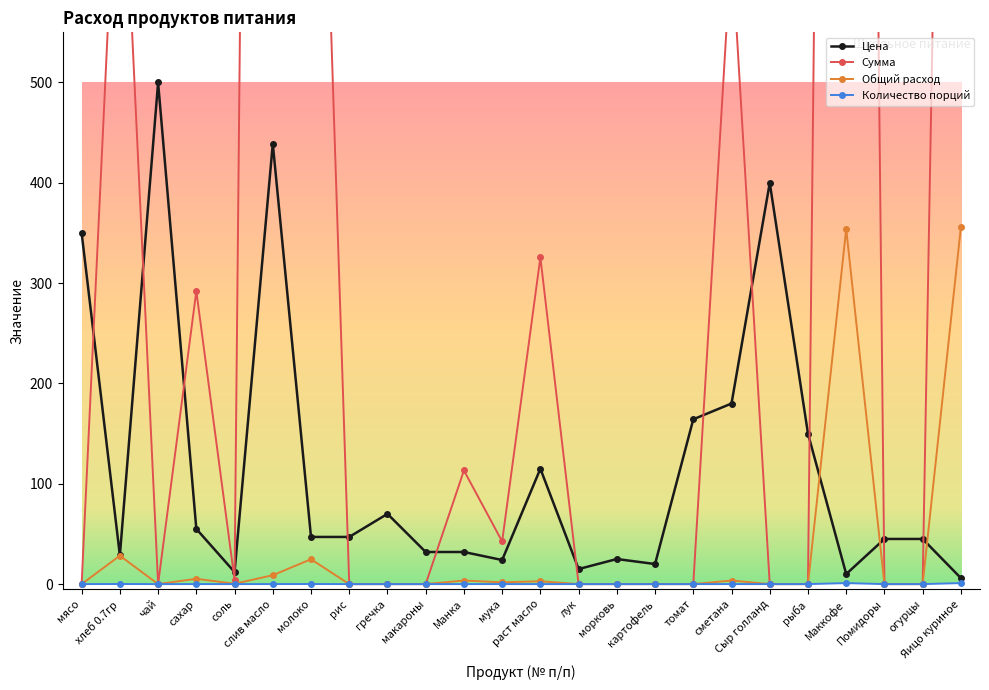

Which series changed the most between соль and раст масло?

Сумма